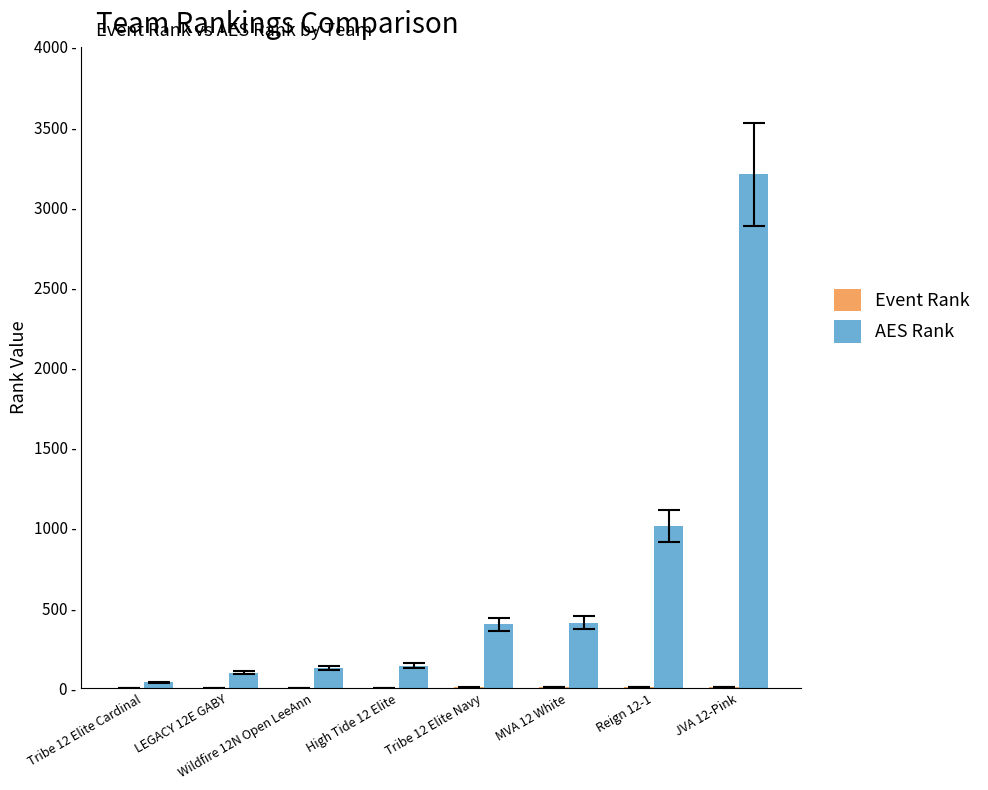

True or false: Event Rank has a value of 9 at Tribe 12 Elite Navy.

False